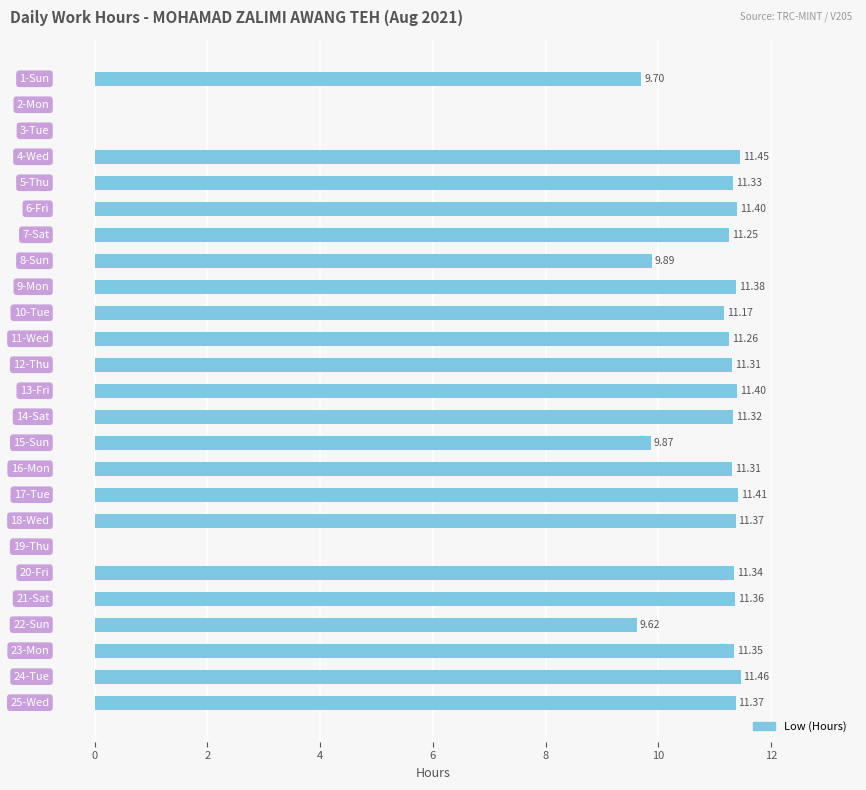

What is the sum of all values?

243.3